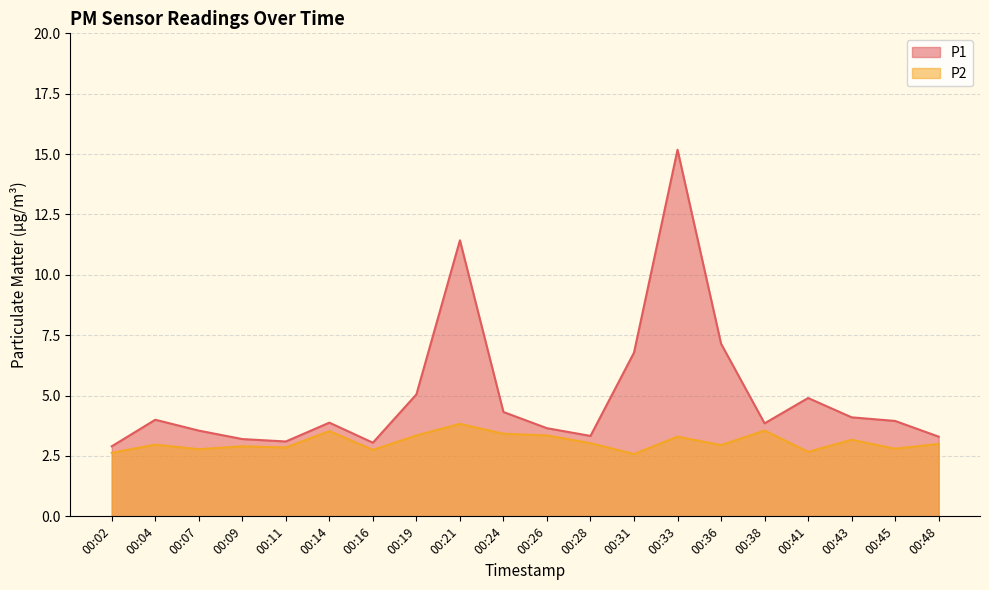

At how many categories does at least one series exceed 8?

2